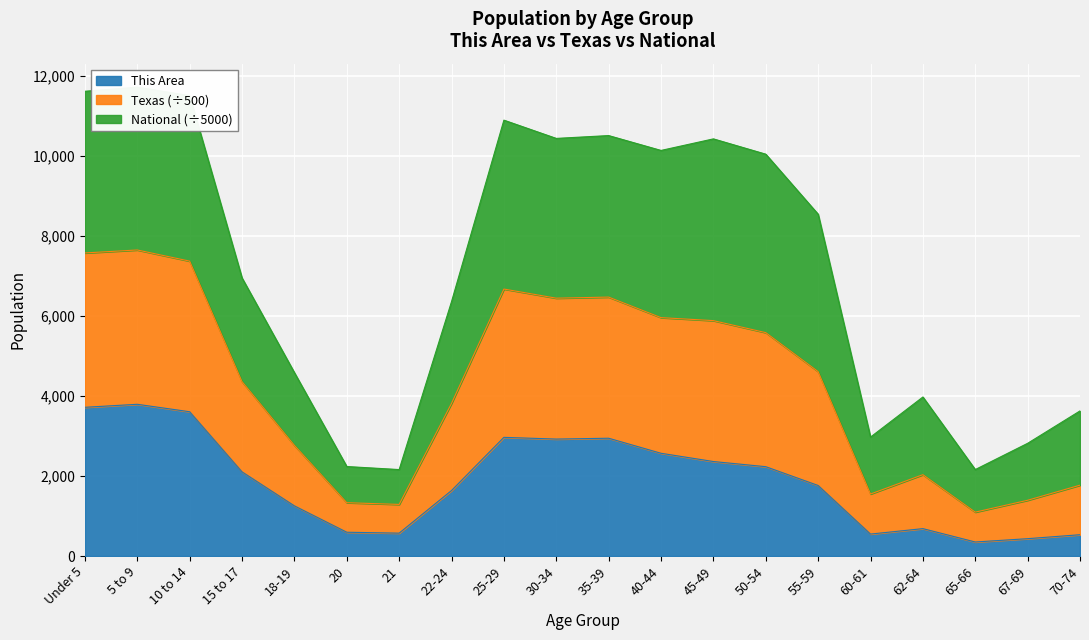

The value of This Area at 22-24 is 2733. True or false?

False